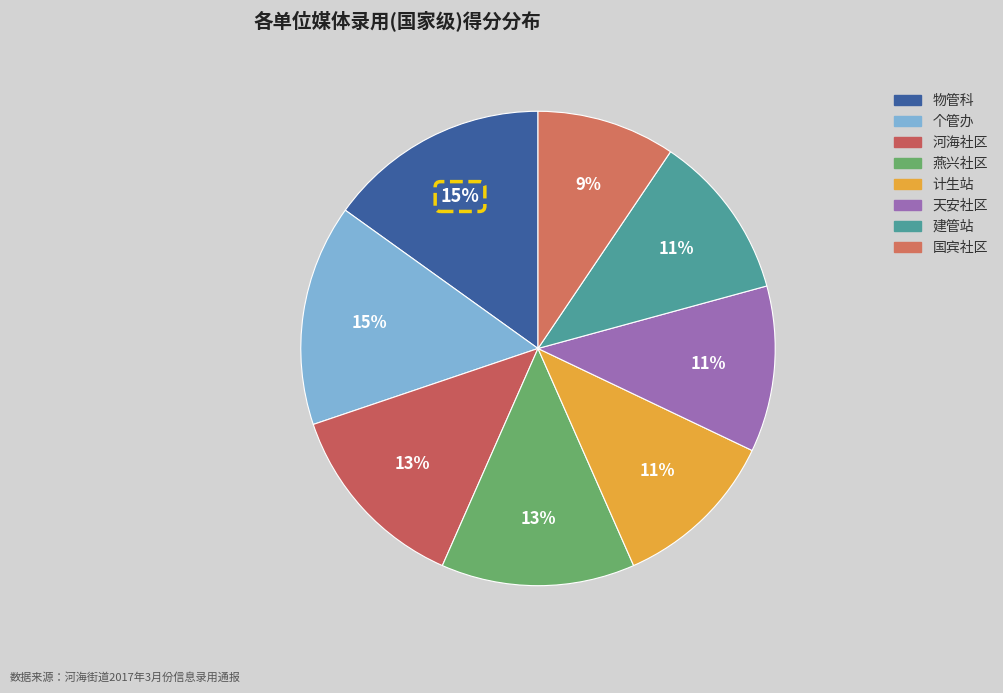

How many segments does this pie chart have?

8